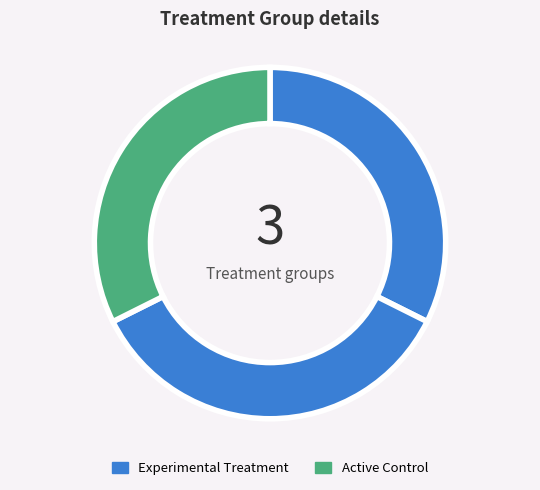

How many slices are in this pie chart?

3